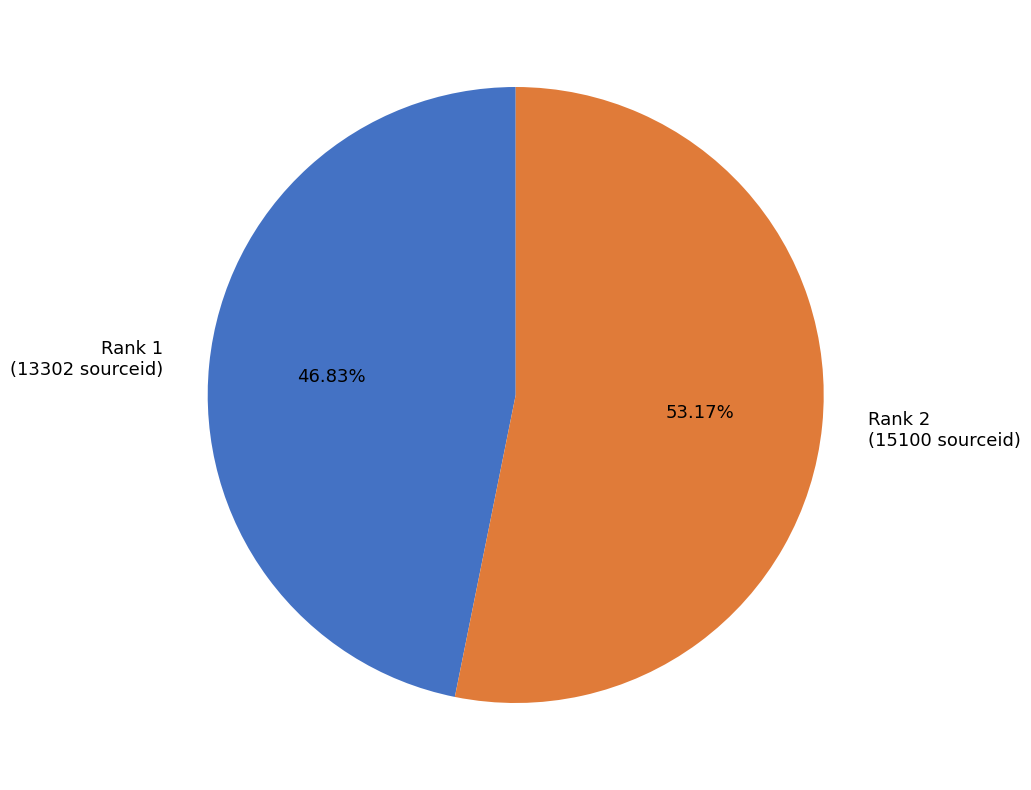

Which category has the biggest portion of the pie?

Rank 2 (15100 sourceid)